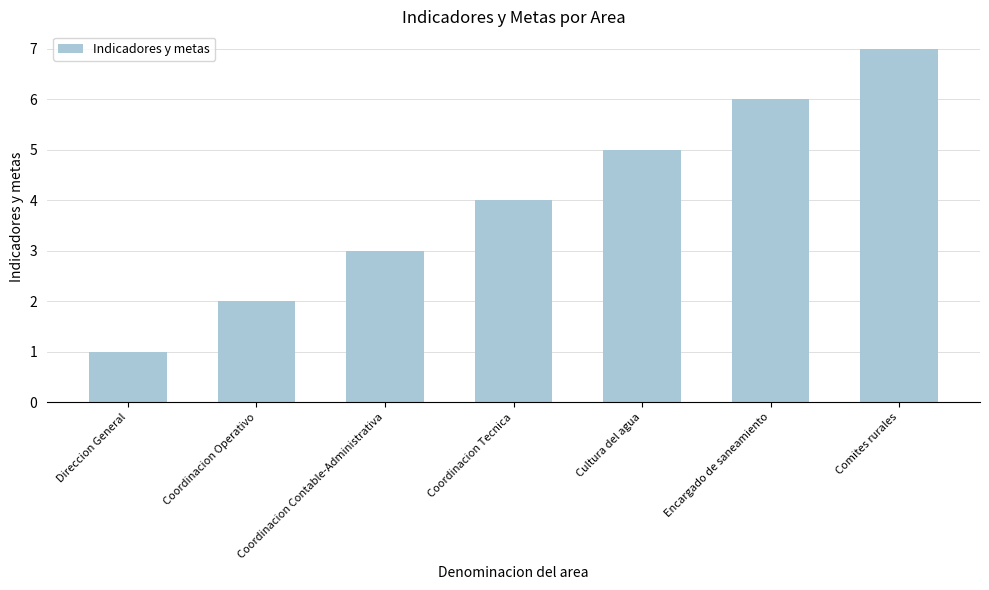

Rank the categories by value from highest to lowest.

Comites rurales, Encargado de saneamiento, Cultura del agua, Coordinacion Tecnica, Coordinacion Contable-Administrativa, Coordinacion Operativo, Direccion General